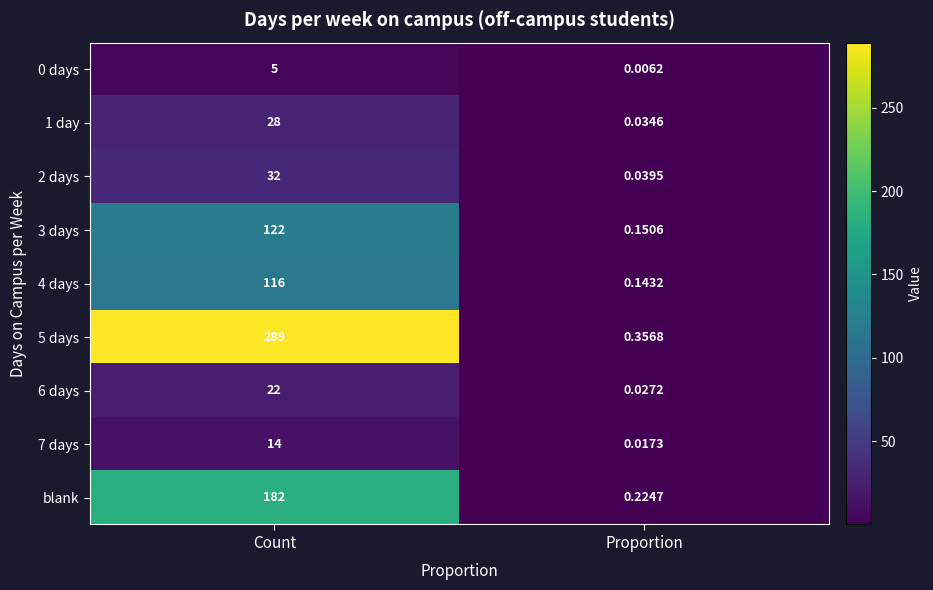

Where is 5 days nearest to the value 144?

Proportion